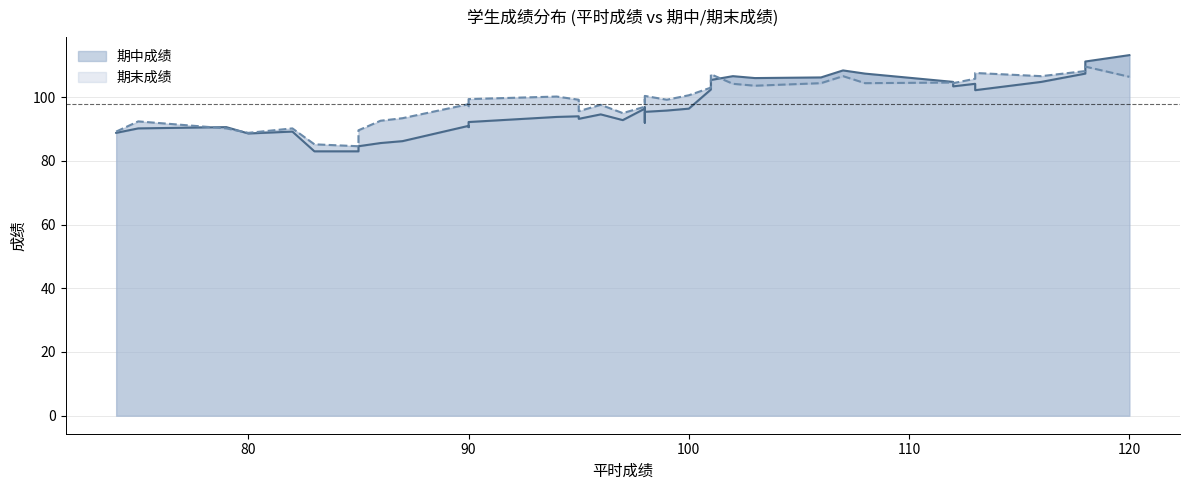

List the series in order of their overall mean, lowest first.

期中成绩, 期末成绩